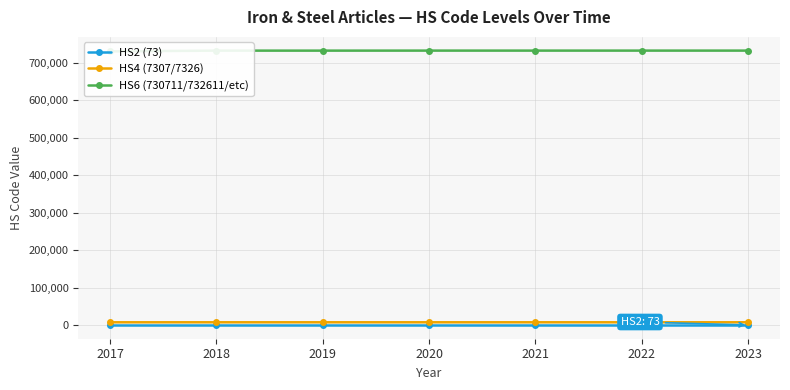

What is the spread (max minus min) of values at 2023?

732617